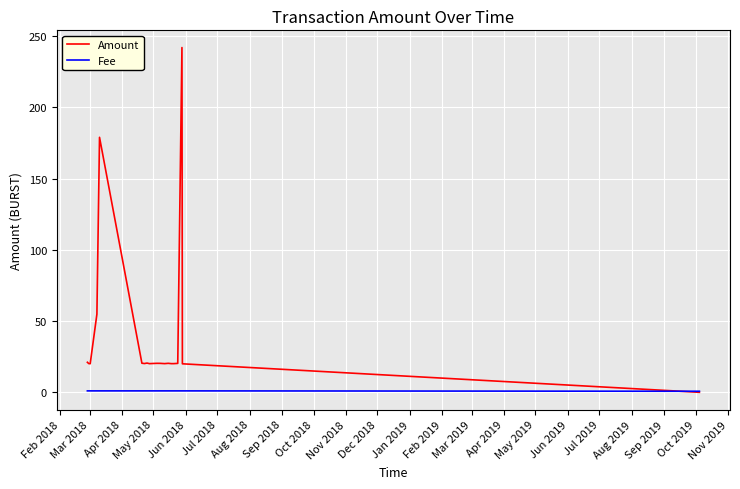

What is the difference between the maximum and minimum values in the Fee series?

0.3